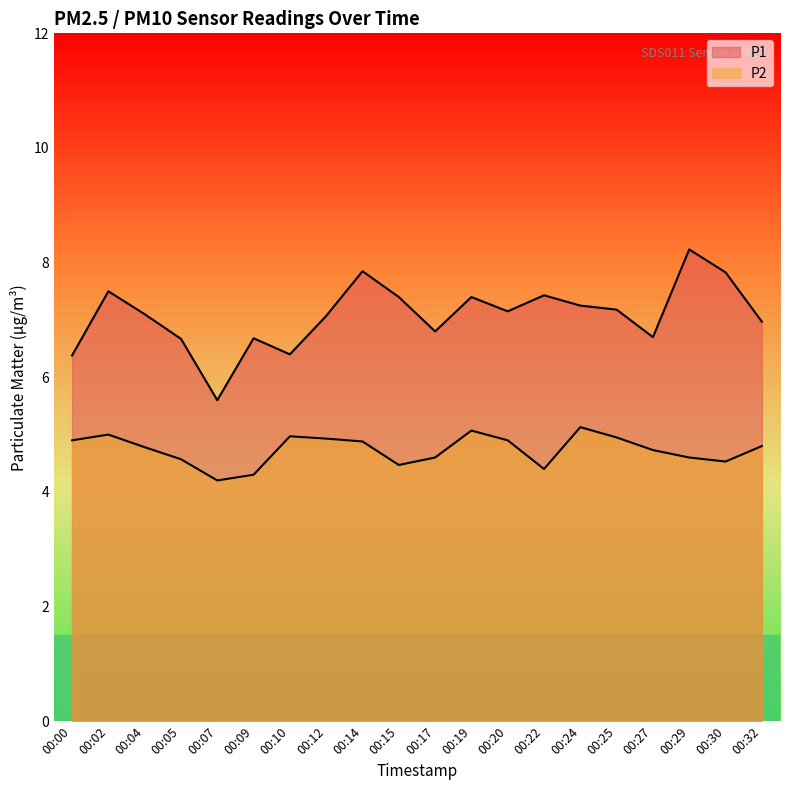

The P1 series shows 7.2 at 00:24. True or false?

True